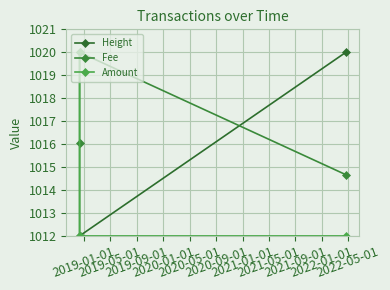

What are all the series names shown in the legend?

Height, Fee, Amount